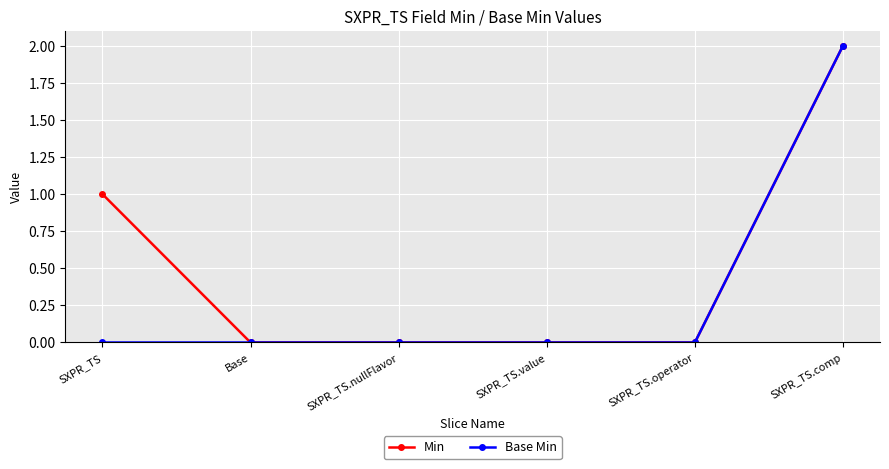

Reading left to right, transcribe all the data shown in this chart.

Min: SXPR_TS=1	Base=0	SXPR_TS.nullFlavor=0	SXPR_TS.value=0	SXPR_TS.operator=0	SXPR_TS.comp=2
Base Min: SXPR_TS=0	Base=0	SXPR_TS.nullFlavor=0	SXPR_TS.value=0	SXPR_TS.operator=0	SXPR_TS.comp=2